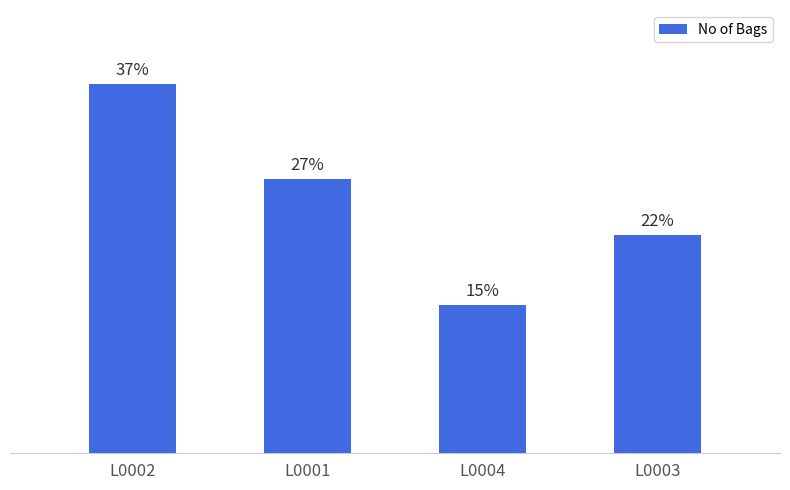

How many distinct data groups are displayed?

1